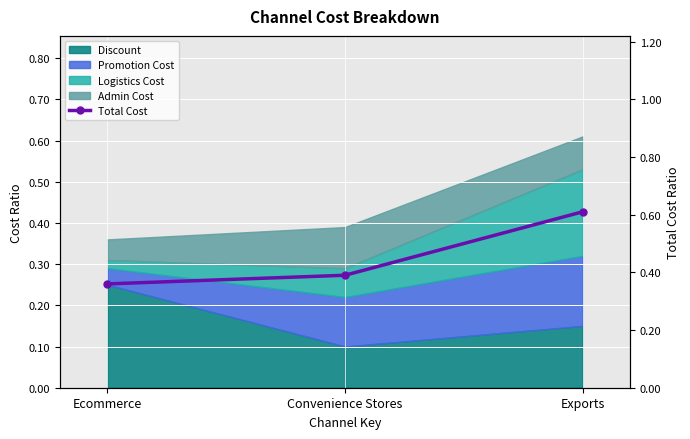

What is the sum of the values at Exports and Convenience Stores?

1.0